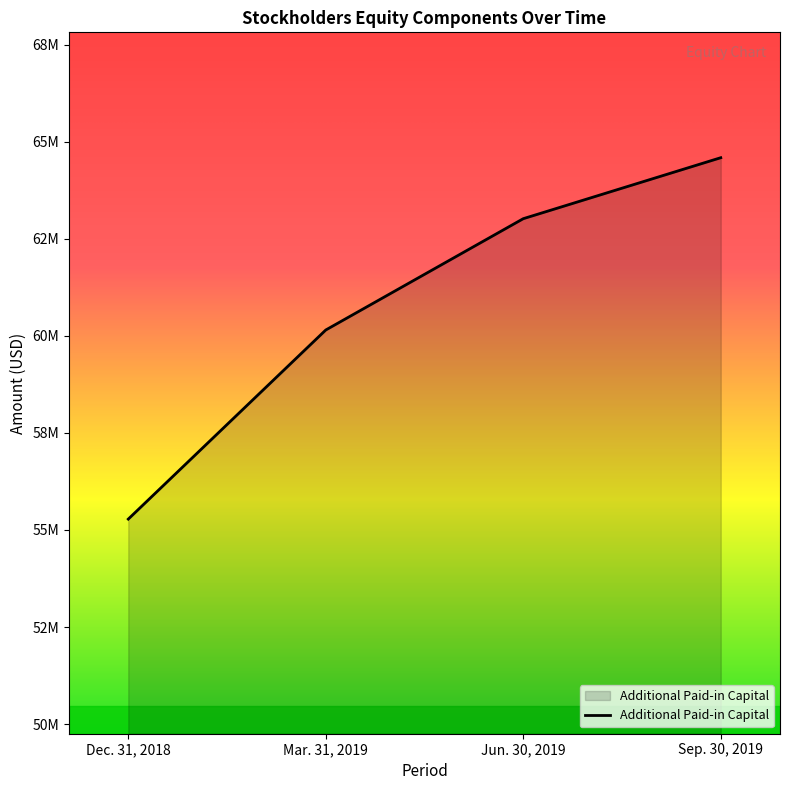

What is the sum of all values?

243038111